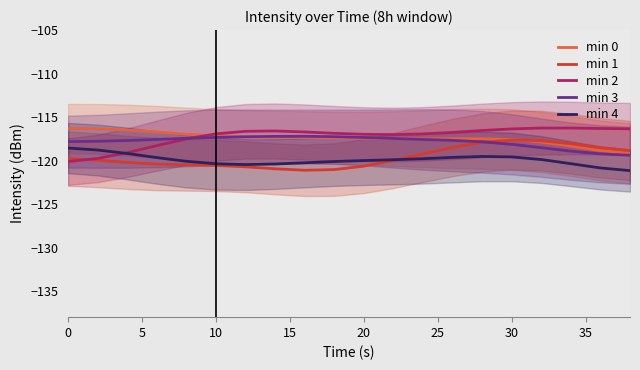

True or false: min 0 and min 4 cross at least once.

False